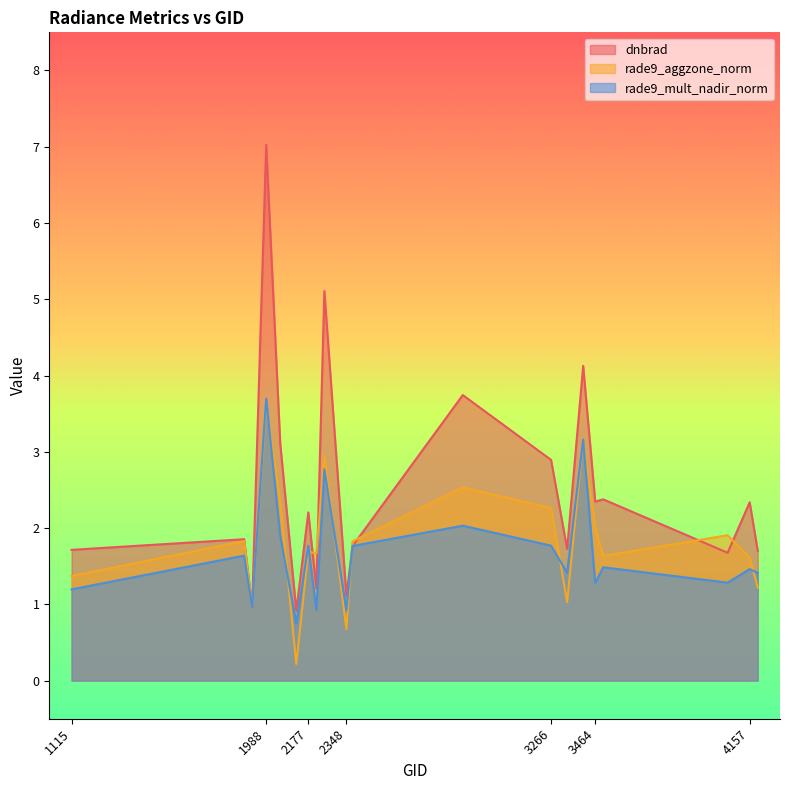

Reading right to left, extract all data points from this chart.

dnbrad: 4193=1.7	4157=2.3	4058=1.7	3500=2.4	3464=2.3	3410=4.1	3338=1.7	3266=2.9	2870=3.7	2375=1.8	2348=1.1	2249=5.1	2213=1.2	2177=2.2	2123=0.9	2051=3.1	1988=7.0	1925=1.0	1889=1.9	1115=1.7
rade9_aggzone_norm: 4193=1.2	4157=1.6	4058=1.9	3500=1.6	3464=2.0	3410=3.2	3338=1.0	3266=2.3	2870=2.5	2375=1.8	2348=0.7	2249=2.9	2213=1.7	2177=1.7	2123=0.2	2051=2.3	1988=3.6	1925=1.0	1889=1.8	1115=1.4
rade9_mult_nadir_norm: 4193=1.4	4157=1.5	4058=1.3	3500=1.5	3464=1.3	3410=3.2	3338=1.4	3266=1.8	2870=2.0	2375=1.8	2348=0.9	2249=2.8	2213=0.9	2177=1.8	2123=0.7	2051=1.9	1988=3.7	1925=1.0	1889=1.6	1115=1.2